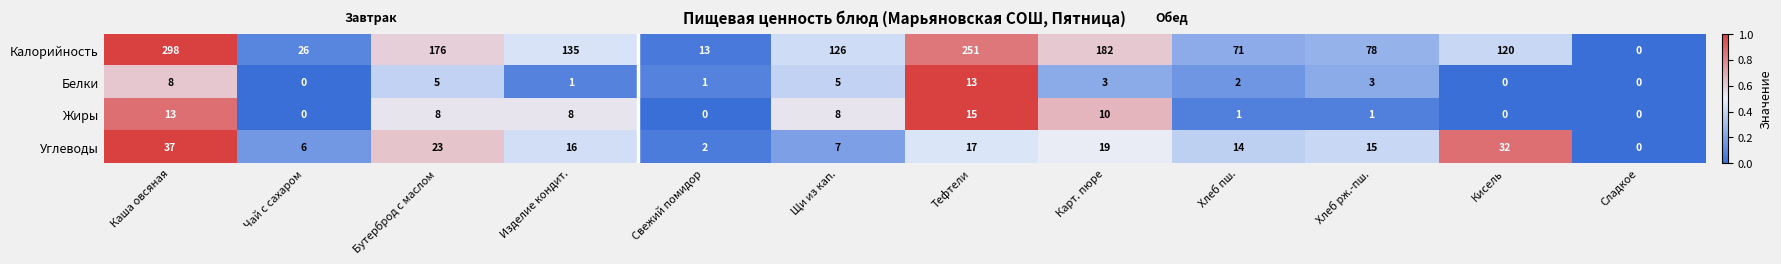

Which series has the widest spread of values?

Калорийность